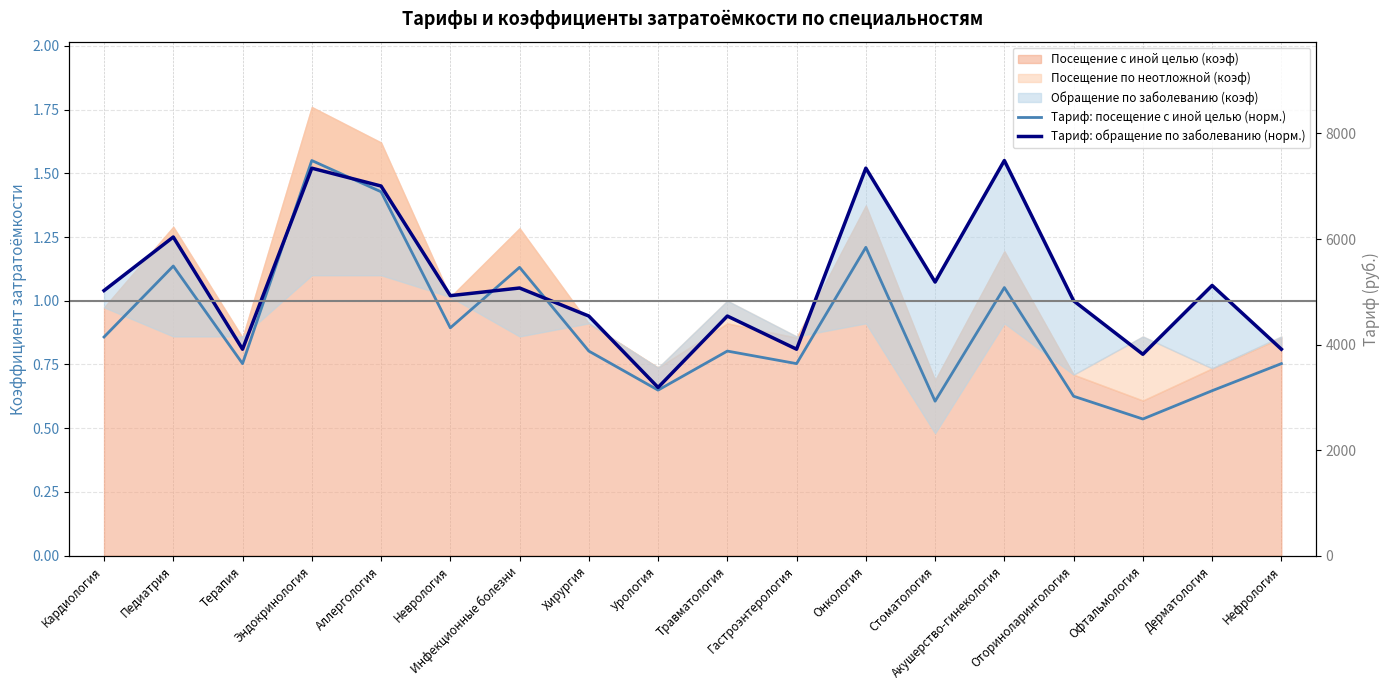

Which series changed the most between Кардиология and Урология?

Тариф: обращение по заболеванию (норм.)